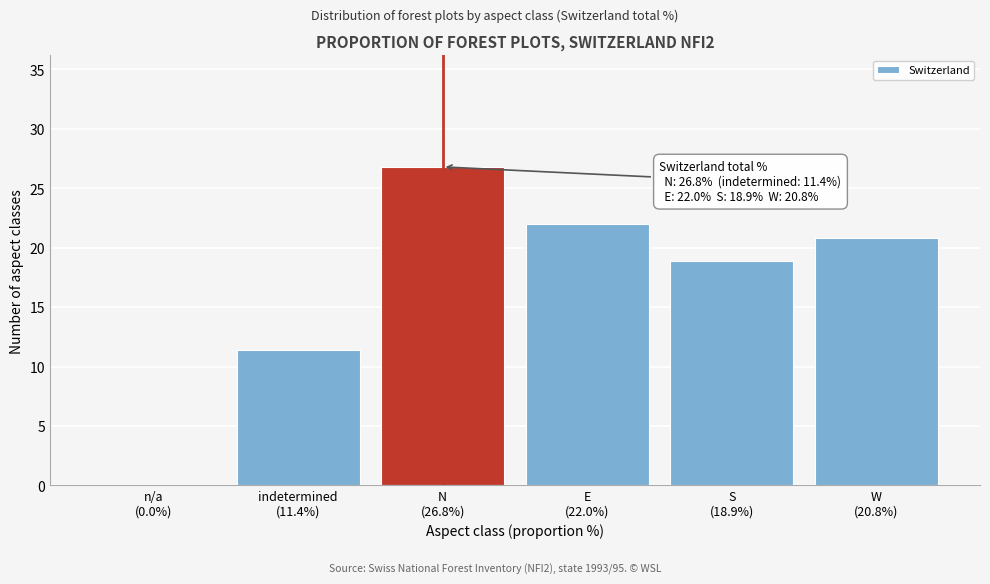

What is the greatest value displayed?

26.8